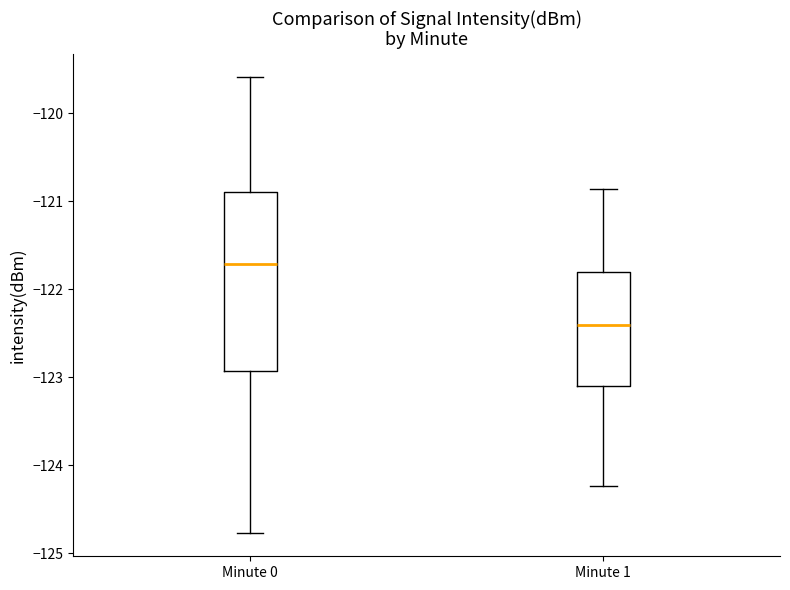

Which box's median line is the highest?

Minute 0